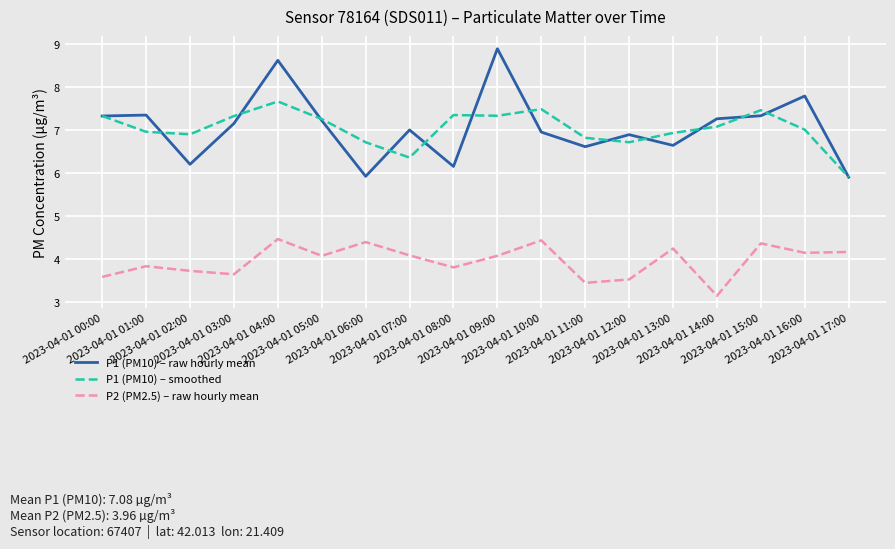

Reading right to left, transcribe all the data shown in this chart.

P1 (PM10) – raw hourly mean: 5.9	7.8	7.3	7.3	6.7	6.9	6.6	7.0	8.9	6.2	7.0	5.9	7.2	8.6	7.2	6.2	7.4	7.3
P1 (PM10) – smoothed: 5.9	7.0	7.5	7.1	6.9	6.7	6.8	7.5	7.3	7.4	6.4	6.7	7.3	7.7	7.3	6.9	7.0	7.3
P2 (PM2.5) – raw hourly mean: 4.2	4.2	4.4	3.1	4.2	3.5	3.5	4.4	4.1	3.8	4.1	4.4	4.1	4.5	3.6	3.7	3.8	3.6